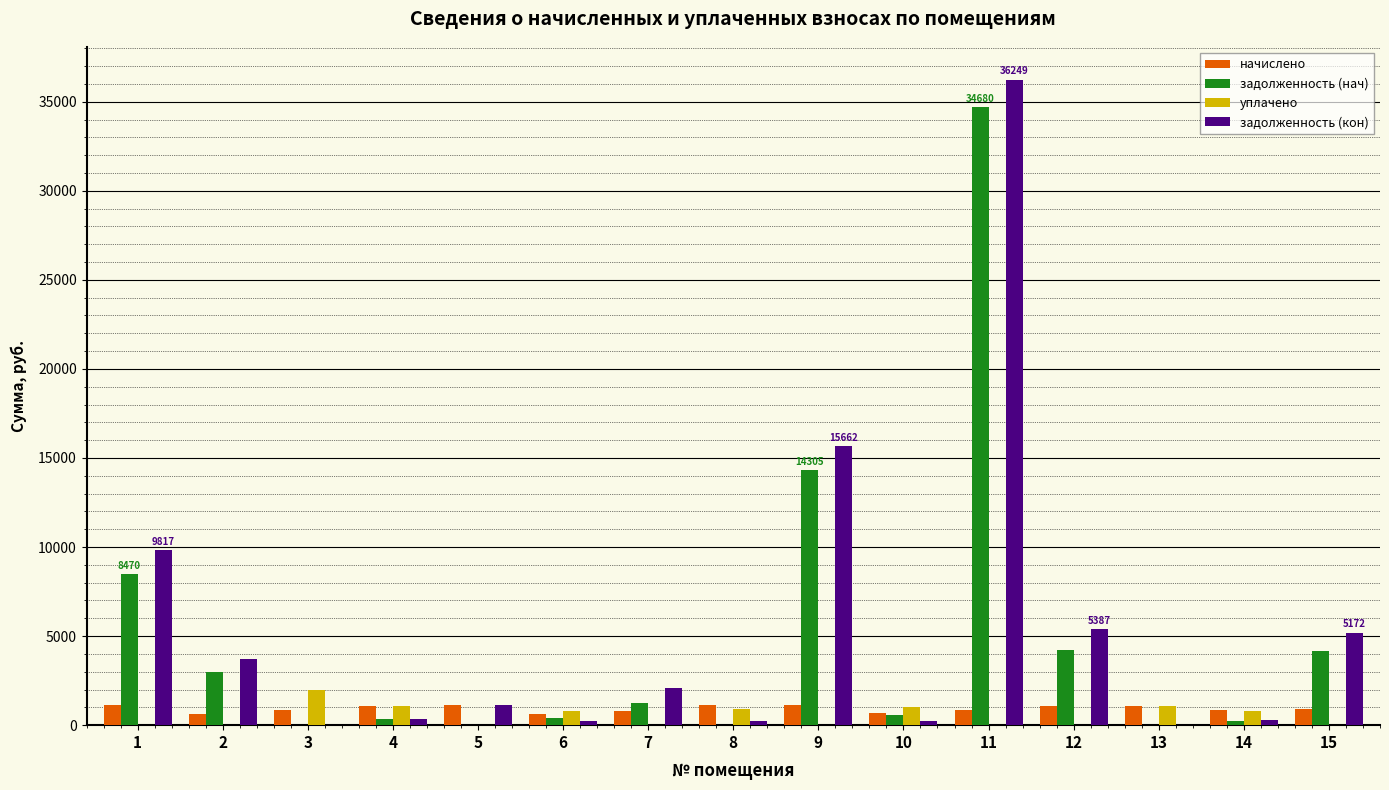

Where does the начислено series first go above 903?

1